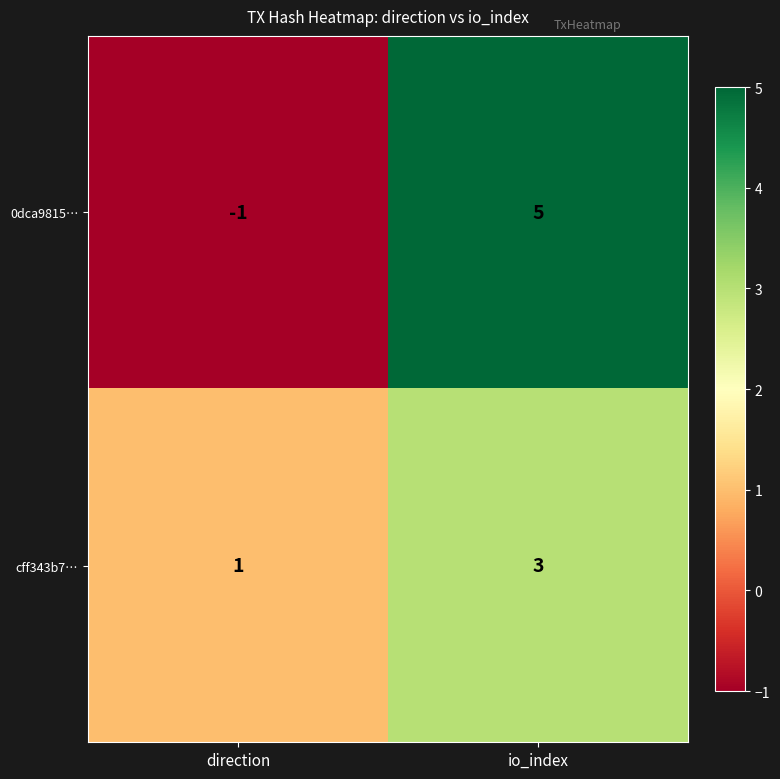

What value does the 0dca9815… series have at io_index?

5